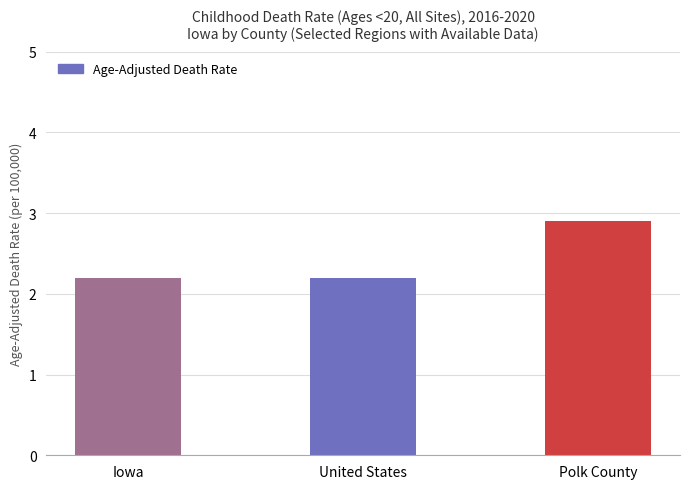

What is the label of the 1st bar from the left?

Iowa